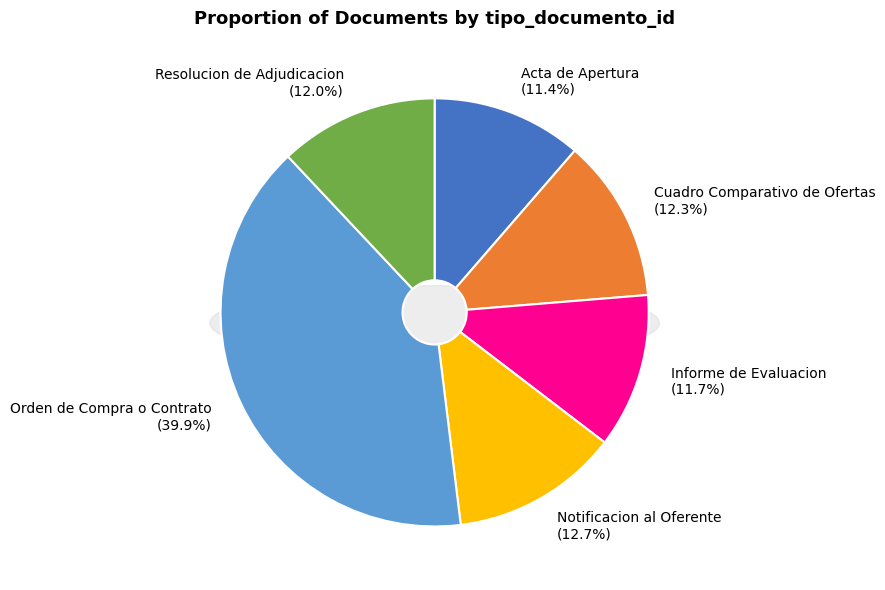

Between Acta de Apertura and Resolucion de Adjudicacion, which is larger?

Resolucion de Adjudicacion